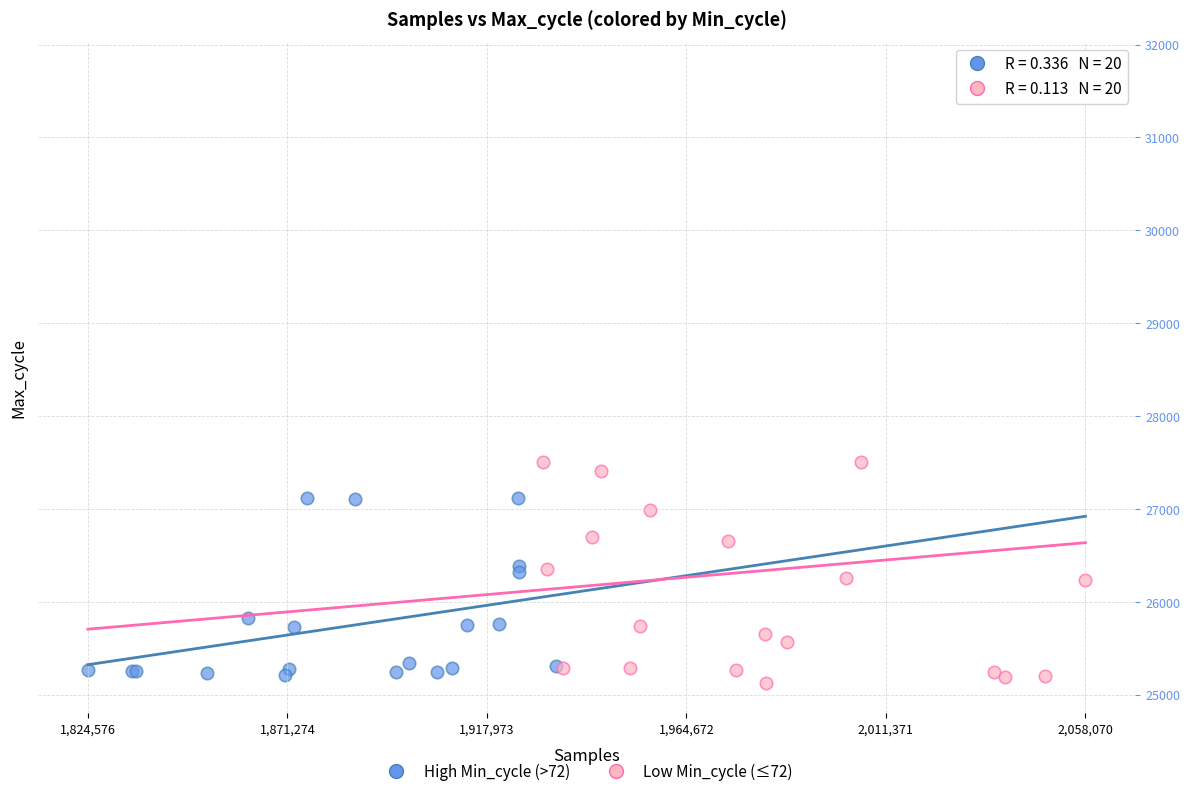

Which series contains the lowest Y value?

Low Min_cycle (≤72)